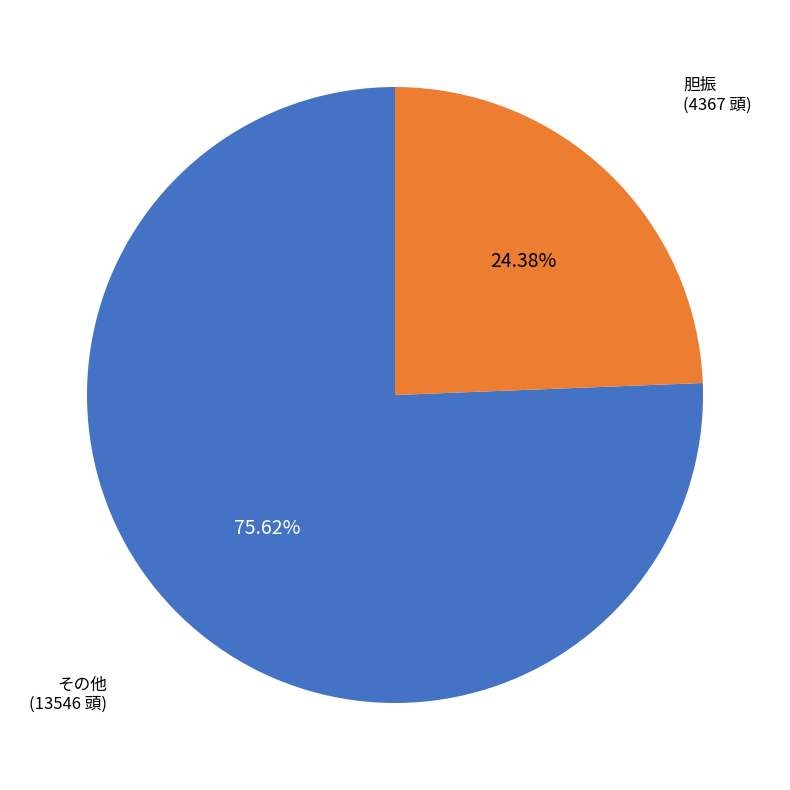

Is there a majority slice in this chart?

Yes